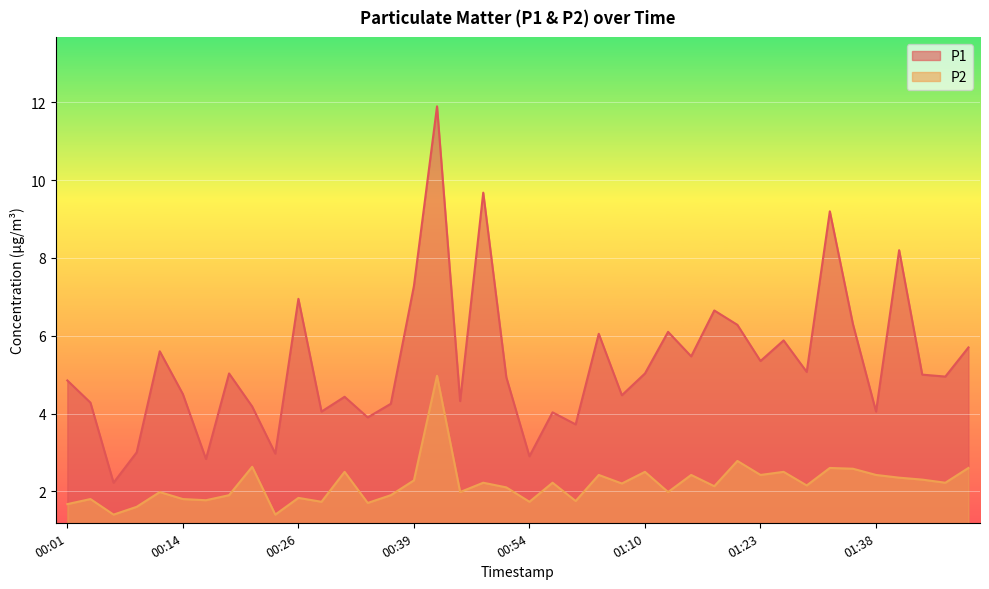

Which series has the widest spread of values?

P1